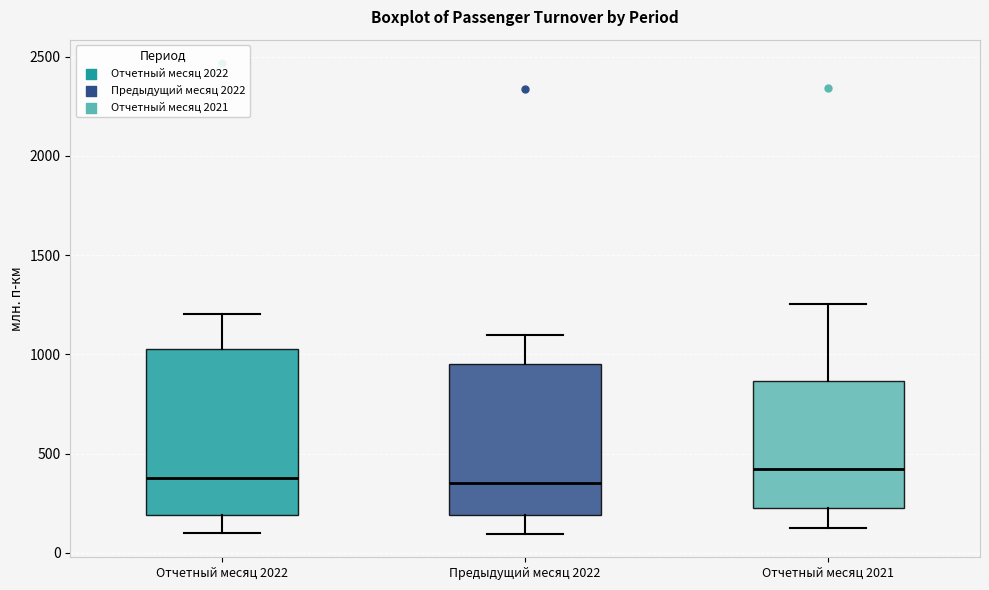

Reading left to right, read every box against the y-axis: the position of its median line, the range the box covers, and the ends of its whiskers. The values are not printed on the chart, so give them approximately, as read against the axis.

Отчетный месяц 2022: median 400, box 200 to 1050, whiskers 100 to 1200
Предыдущий месяц 2022: median 350, box 200 to 950, whiskers 100 to 1100
Отчетный месяц 2021: median 400, box 200 to 850, whiskers 100 to 1250